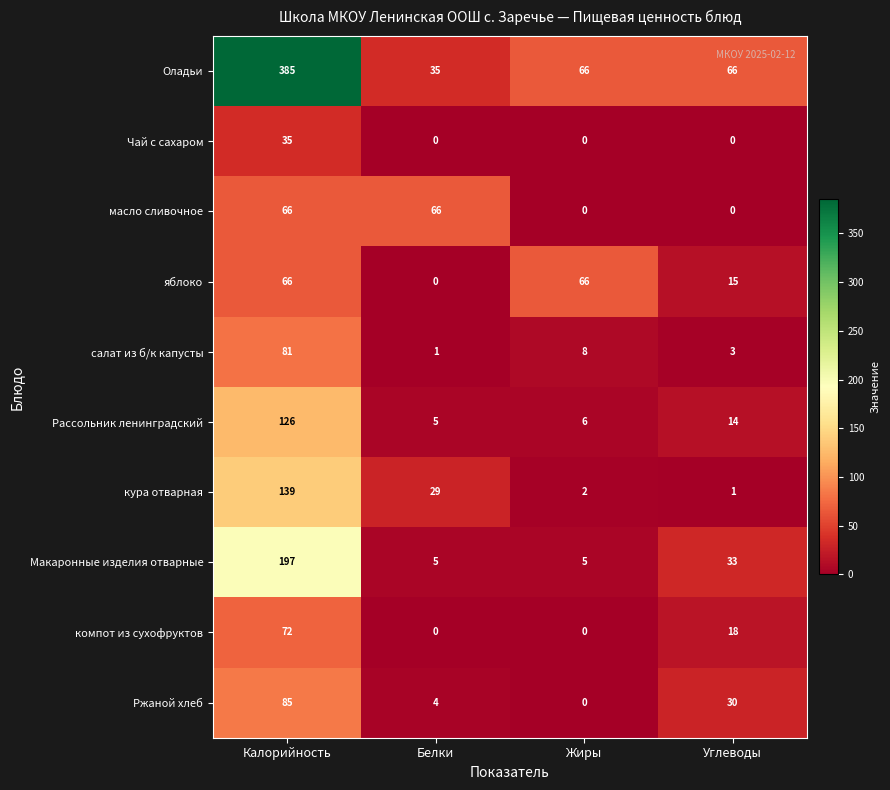

Which series has the largest total across all categories?

Оладьи